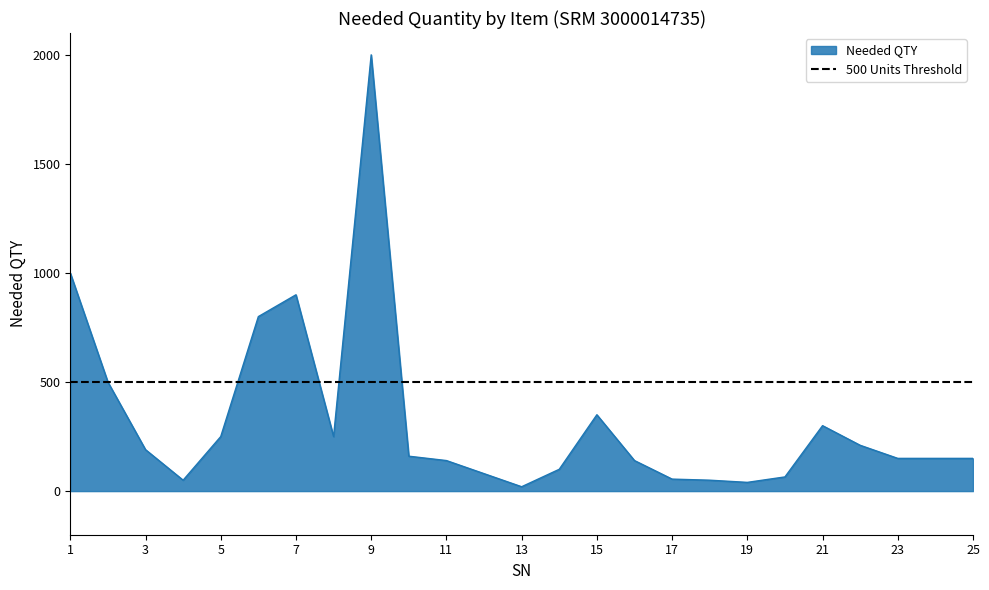

Where is the data nearest to the value 1010?

1